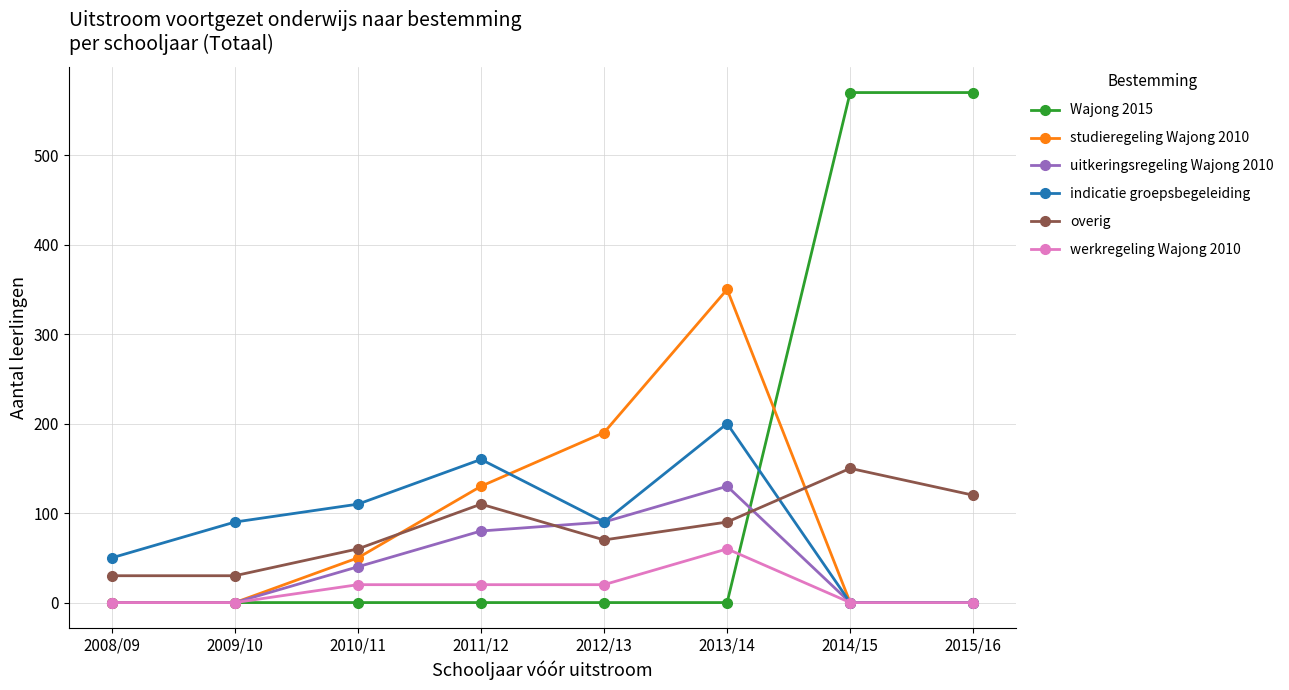

Which series has the largest total across all categories?

Wajong 2015